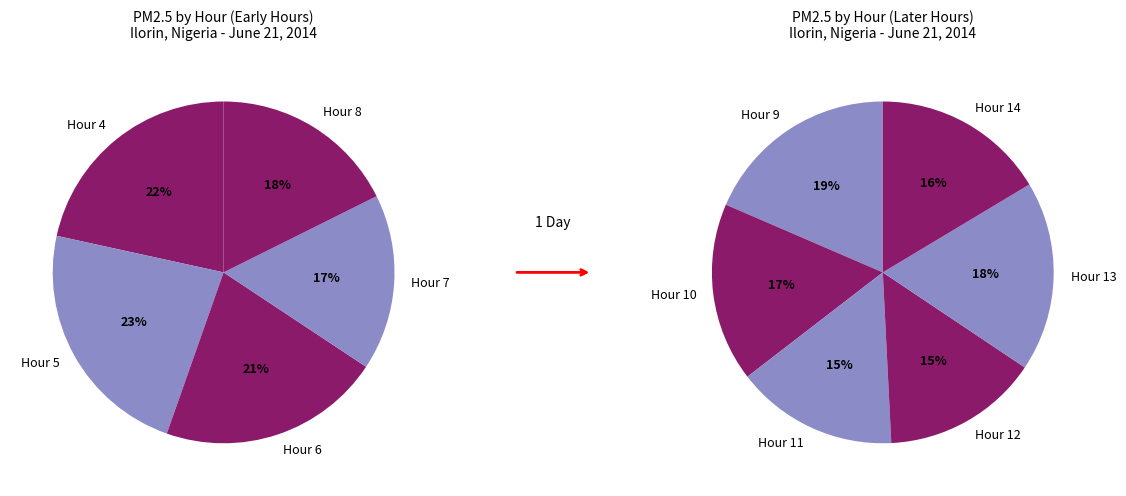

What portion of the pie excludes Hour 13?

91.3%